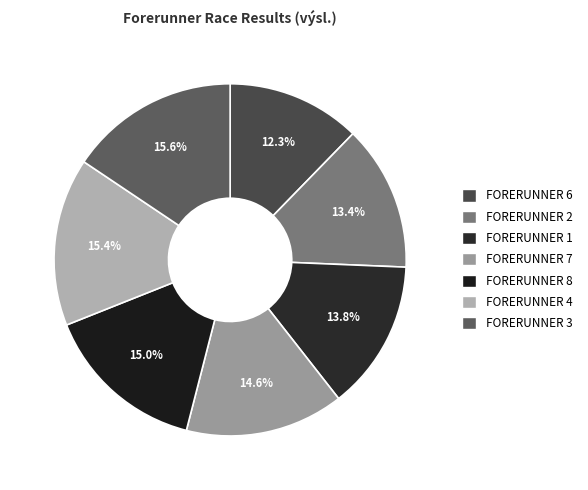

Combined, what portion of the pie is FORERUNNER 6 and FORERUNNER 2?

25.7%